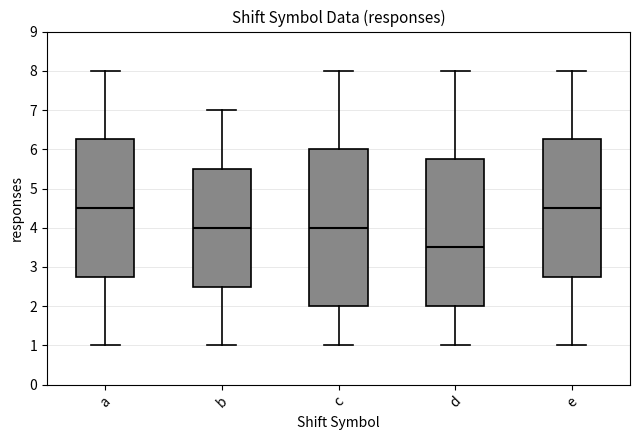

Comparing the boxes themselves (not the whiskers), which one is the tallest?

c